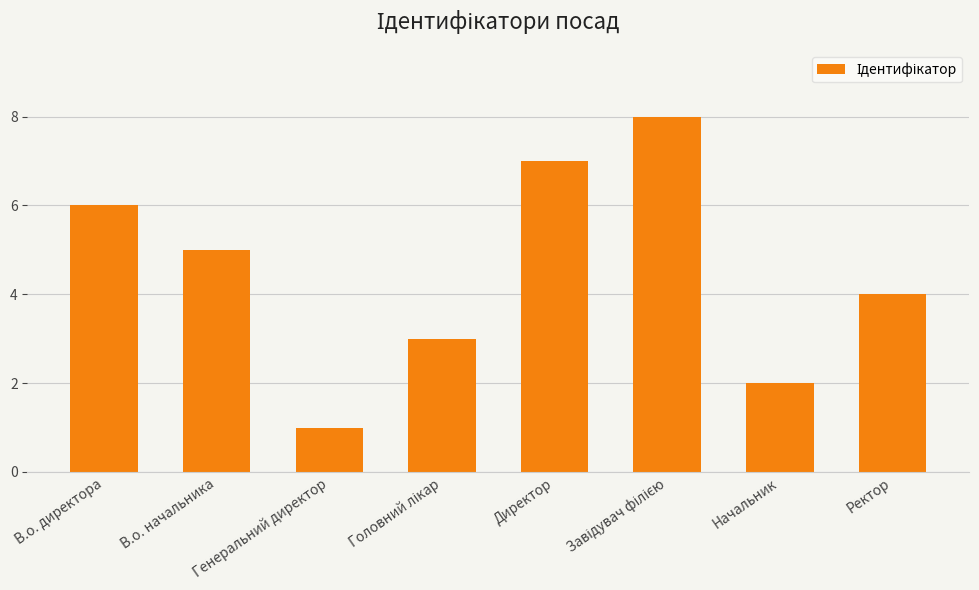

What is the sum of the values at В.о. начальника and Ректор?

9